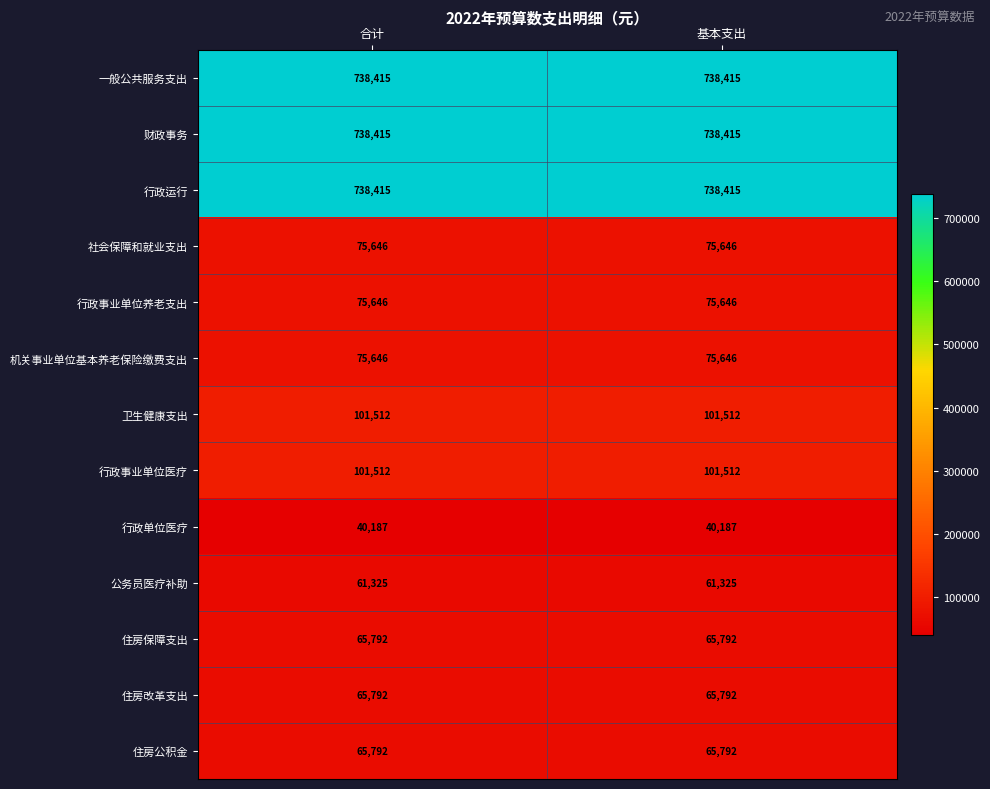

What is the highest value of the 行政事业单位医疗 series?

101512